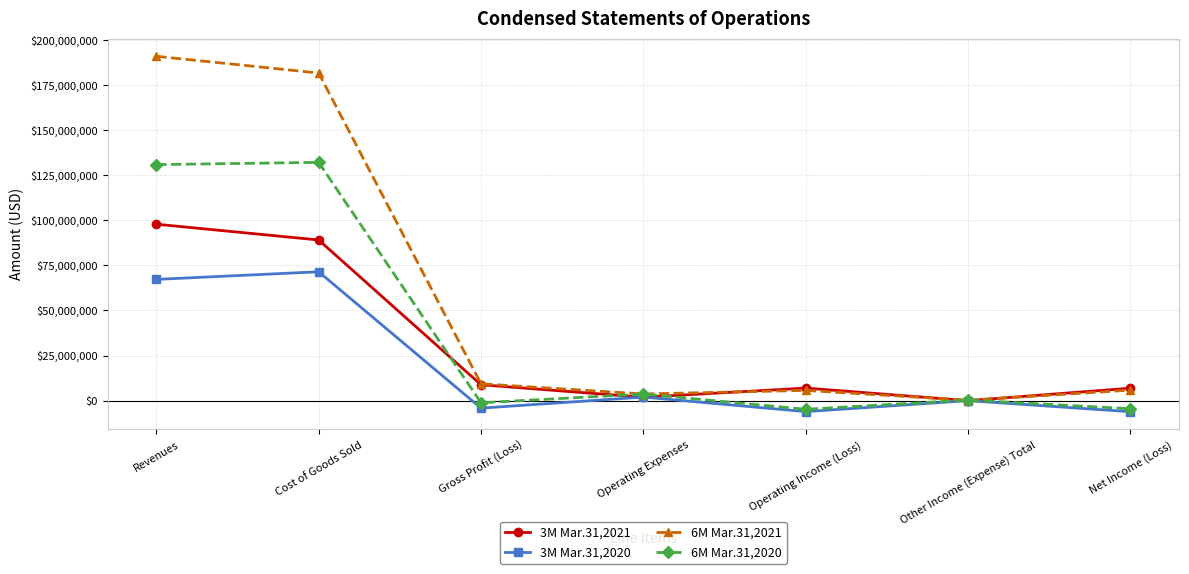

What is the difference between the second highest and second lowest values in the 3M Mar.31,2020 series?

73426591